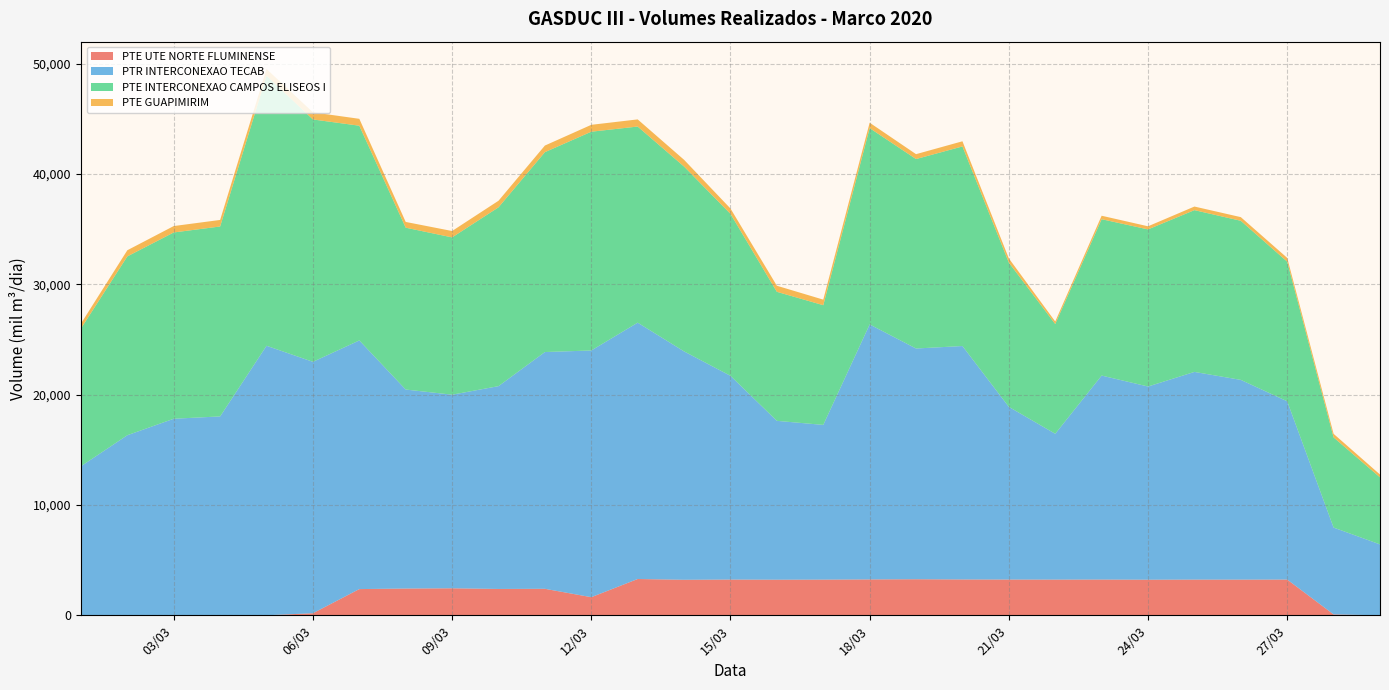

Reading left to right, list all the values displayed in this chart.

PTE UTE NORTE FLUMINENSE: 2020-03-01=0.0	2020-03-02=0.0	2020-03-03=0.0	2020-03-04=0.0	2020-03-05=0.0	2020-03-06=185.3	2020-03-07=2373.7	2020-03-08=2423.3	2020-03-09=2446.4	2020-03-10=2386.0	2020-03-11=2400.1	2020-03-12=1640.3	2020-03-13=3287.4	2020-03-14=3217.9	2020-03-15=3237.3	2020-03-16=3224.8	2020-03-17=3231.8	2020-03-18=3249.9	2020-03-19=3266.8	2020-03-20=3246.1	2020-03-21=3239.0	2020-03-22=3233.7	2020-03-23=3238.0	2020-03-24=3224.1	2020-03-25=3233.9	2020-03-26=3231.4	2020-03-27=3236.9	2020-03-28=77.6	2020-03-29=0.0
PTR INTERCONEXAO TECAB: 2020-03-01=13506.4	2020-03-02=16318.7	2020-03-03=17811.7	2020-03-04=18023.5	2020-03-05=24426.1	2020-03-06=22785.1	2020-03-07=22535.4	2020-03-08=18034.9	2020-03-09=17545.3	2020-03-10=18380.0	2020-03-11=21457.1	2020-03-12=22358.2	2020-03-13=23232.6	2020-03-14=20696.9	2020-03-15=18465.1	2020-03-16=14397.0	2020-03-17=14022.7	2020-03-18=23109.3	2020-03-19=20910.7	2020-03-20=21156.3	2020-03-21=15649.4	2020-03-22=13215.9	2020-03-23=18487.2	2020-03-24=17509.2	2020-03-25=18822.5	2020-03-26=18102.2	2020-03-27=16156.7	2020-03-28=7871.1	2020-03-29=6424.4
PTE INTERCONEXAO CAMPOS ELISEOS I: 2020-03-01=12483.4	2020-03-02=16206.6	2020-03-03=16882.2	2020-03-04=17212.6	2020-03-05=24479.4	2020-03-06=21964.8	2020-03-07=19459.0	2020-03-08=14668.5	2020-03-09=14253.4	2020-03-10=16205.5	2020-03-11=18113.6	2020-03-12=19826.0	2020-03-13=17772.4	2020-03-14=16750.7	2020-03-15=14675.8	2020-03-16=11692.2	2020-03-17=10848.1	2020-03-18=17790.9	2020-03-19=17168.8	2020-03-20=18087.9	2020-03-21=13073.7	2020-03-22=9944.4	2020-03-23=14169.7	2020-03-24=14237.2	2020-03-25=14659.7	2020-03-26=14417.6	2020-03-27=12653.6	2020-03-28=8172.0	2020-03-29=6076.5
PTE GUAPIMIRIM: 2020-03-01=446.4	2020-03-02=557.4	2020-03-03=580.3	2020-03-04=592.5	2020-03-05=603.7	2020-03-06=646.2	2020-03-07=625.2	2020-03-08=521.0	2020-03-09=579.6	2020-03-10=595.0	2020-03-11=599.5	2020-03-12=623.9	2020-03-13=648.3	2020-03-14=612.0	2020-03-15=486.1	2020-03-16=551.5	2020-03-17=503.6	2020-03-18=490.8	2020-03-19=443.2	2020-03-20=467.1	2020-03-21=380.5	2020-03-22=231.7	2020-03-23=315.1	2020-03-24=282.3	2020-03-25=326.5	2020-03-26=331.3	2020-03-27=341.5	2020-03-28=323.1	2020-03-29=257.7